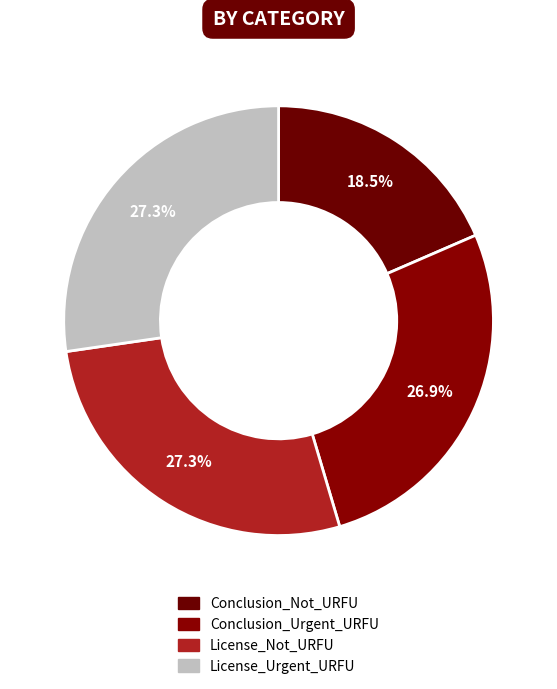

Combined, what portion of the pie is Conclusion_Urgent_URFU and License_Urgent_URFU?

54.2%